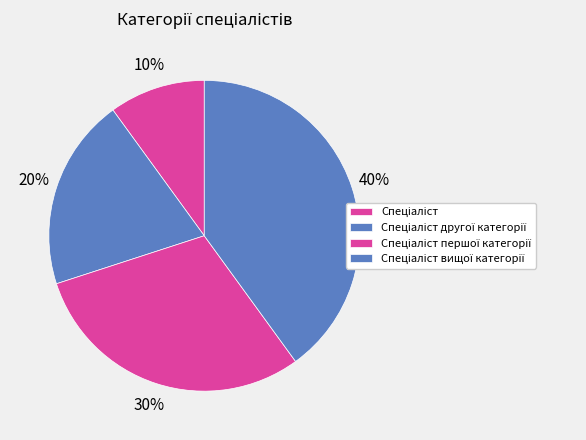

Count the number of slices in the pie.

4